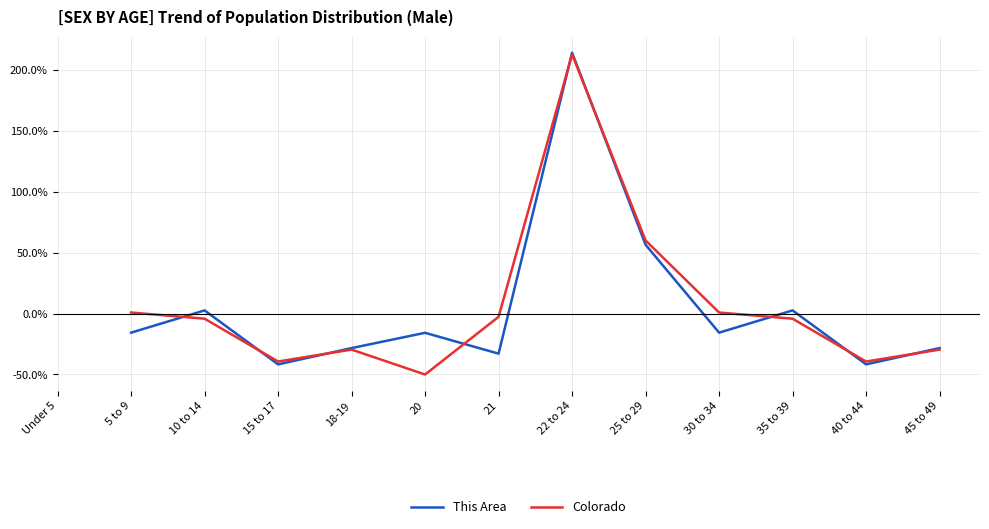

What is the approximate value of This Area at 20?

-15.8